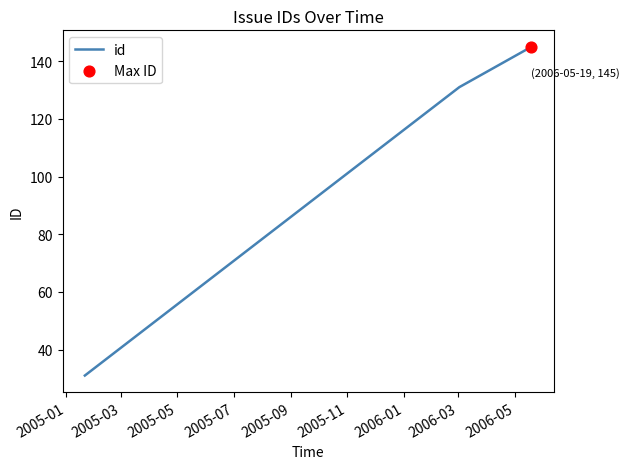

What is the average value?

102